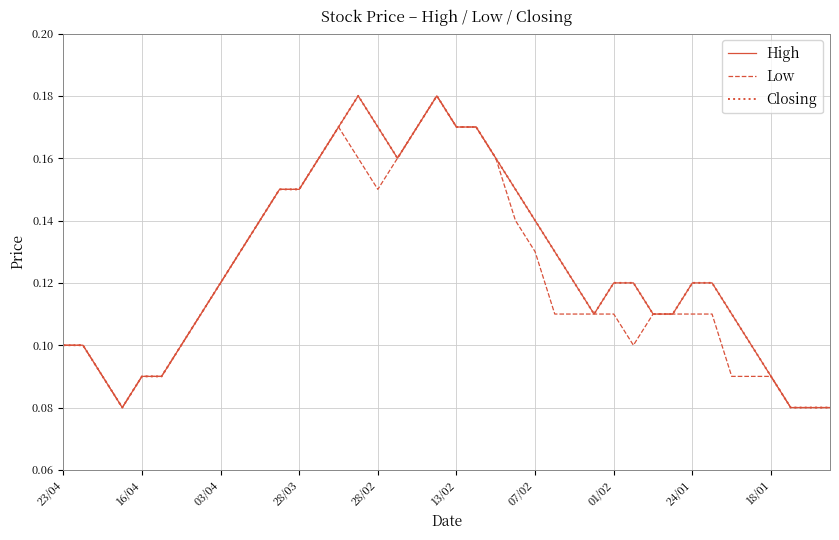

Is this an area chart (filled region under the line)?

No